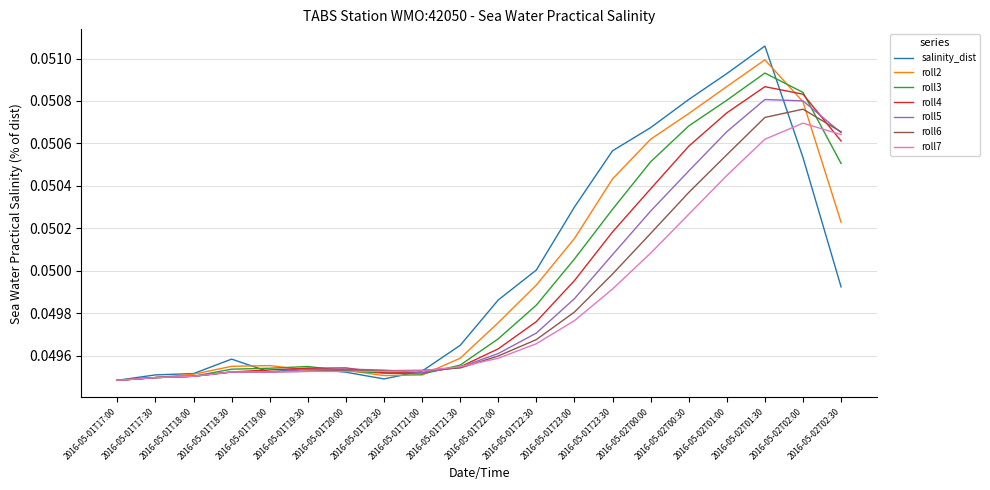

Which series has the widest spread of values?

salinity_dist